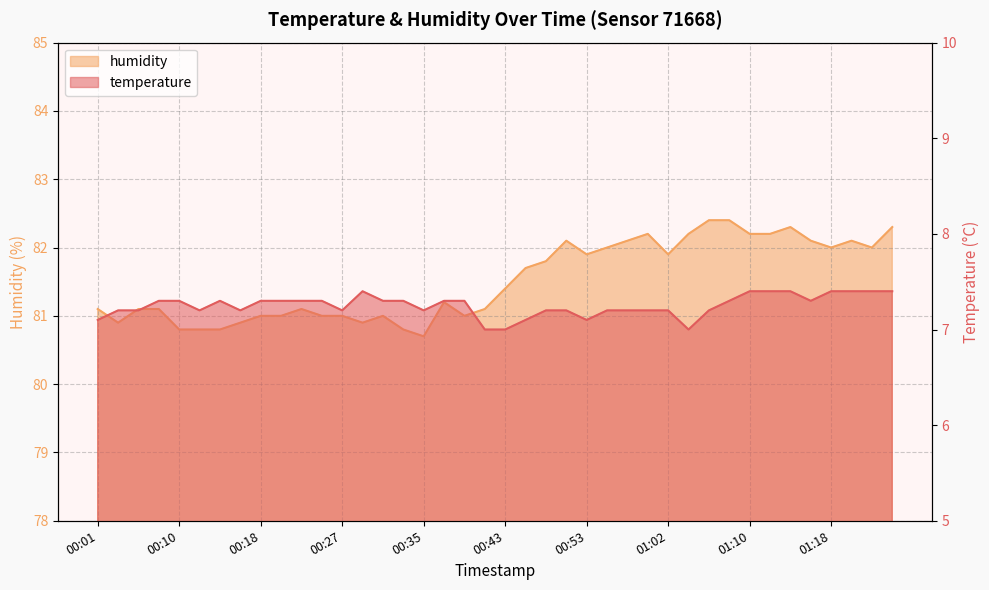

At which category does humidity reach its first local peak?

00:22